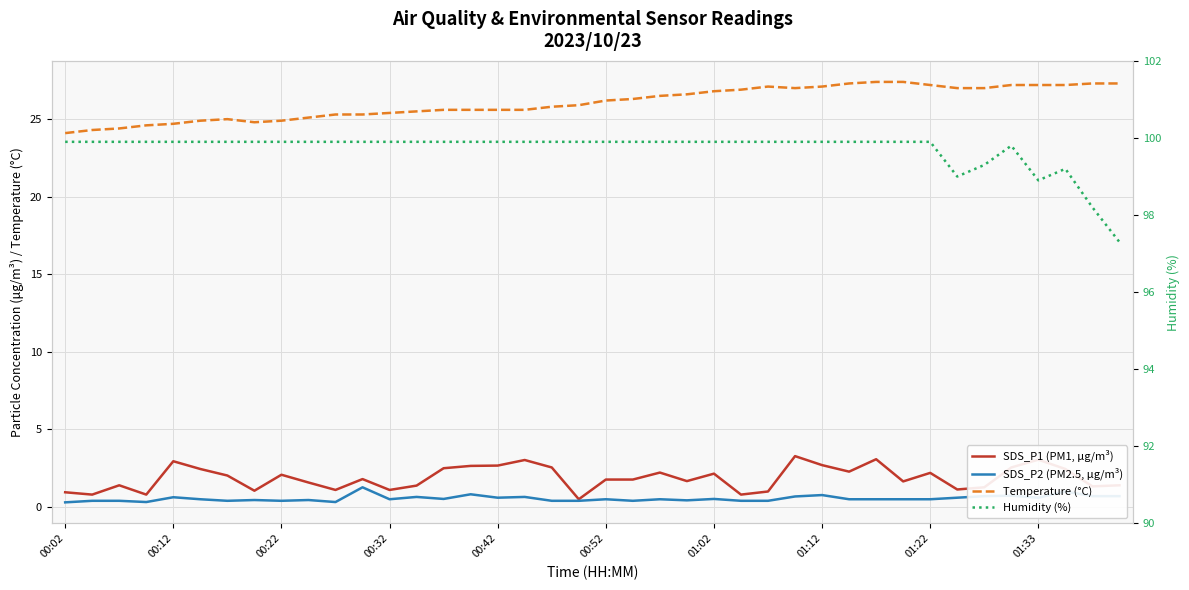

Rank the series at 00:22 from highest to lowest value.

Humidity (%), Temperature (°C), SDS_P1 (PM1, μg/m³), SDS_P2 (PM2.5, μg/m³)